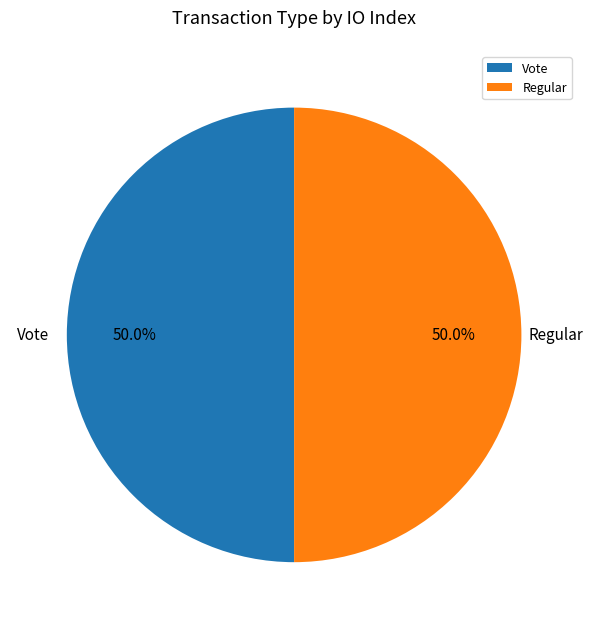

To the nearest percent, what is the difference between the largest and smallest slice percentages?

0%